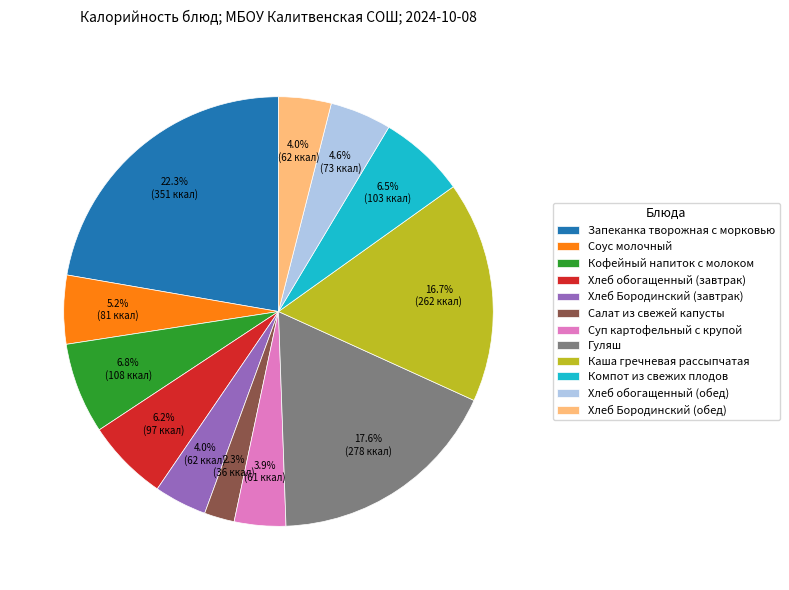

Which slice is the smallest?

Салат из свежей капусты